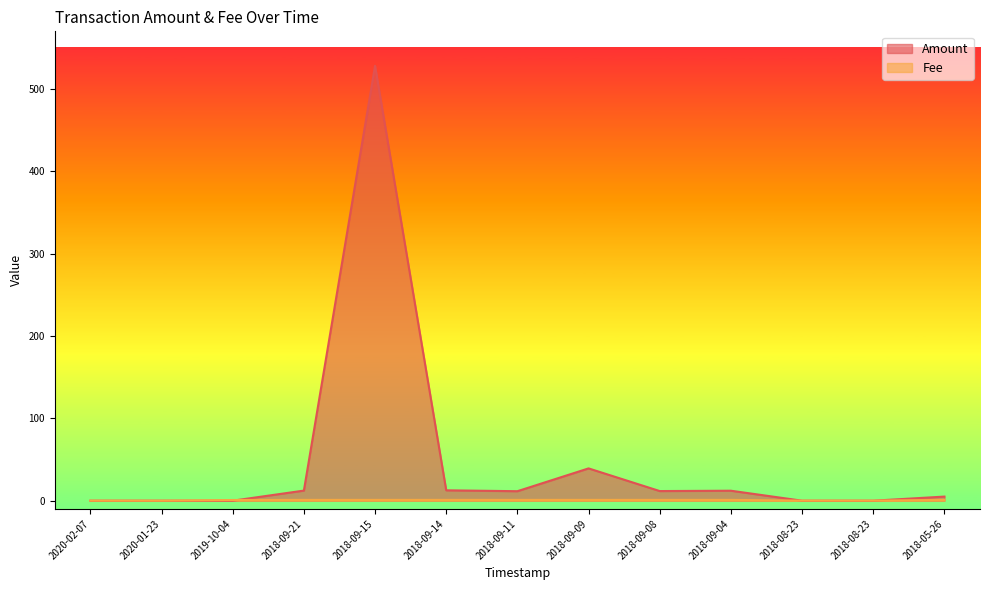

How many data points does each series have?

13